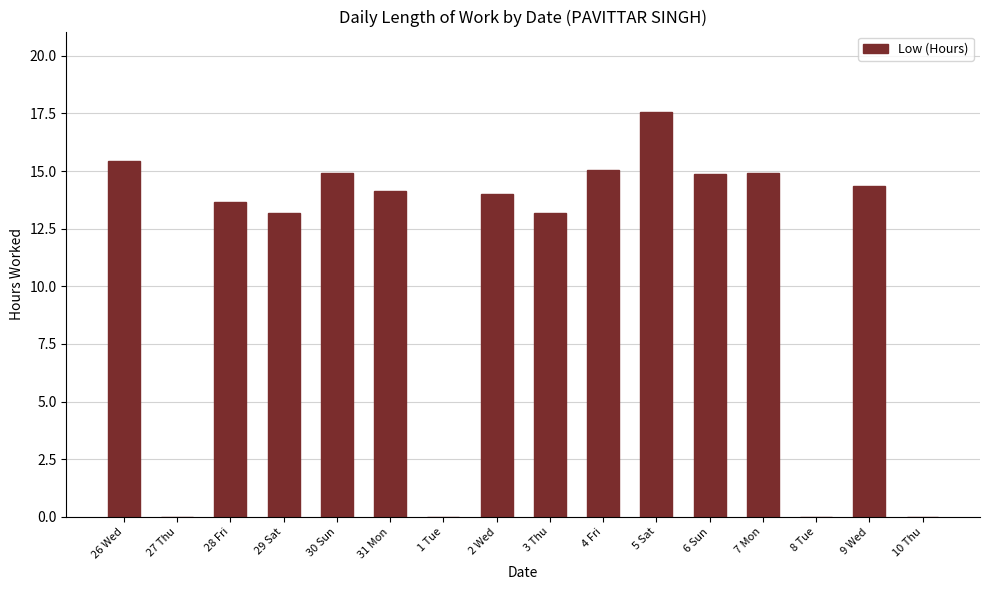

Which category has the highest value across all series?

5 Sat